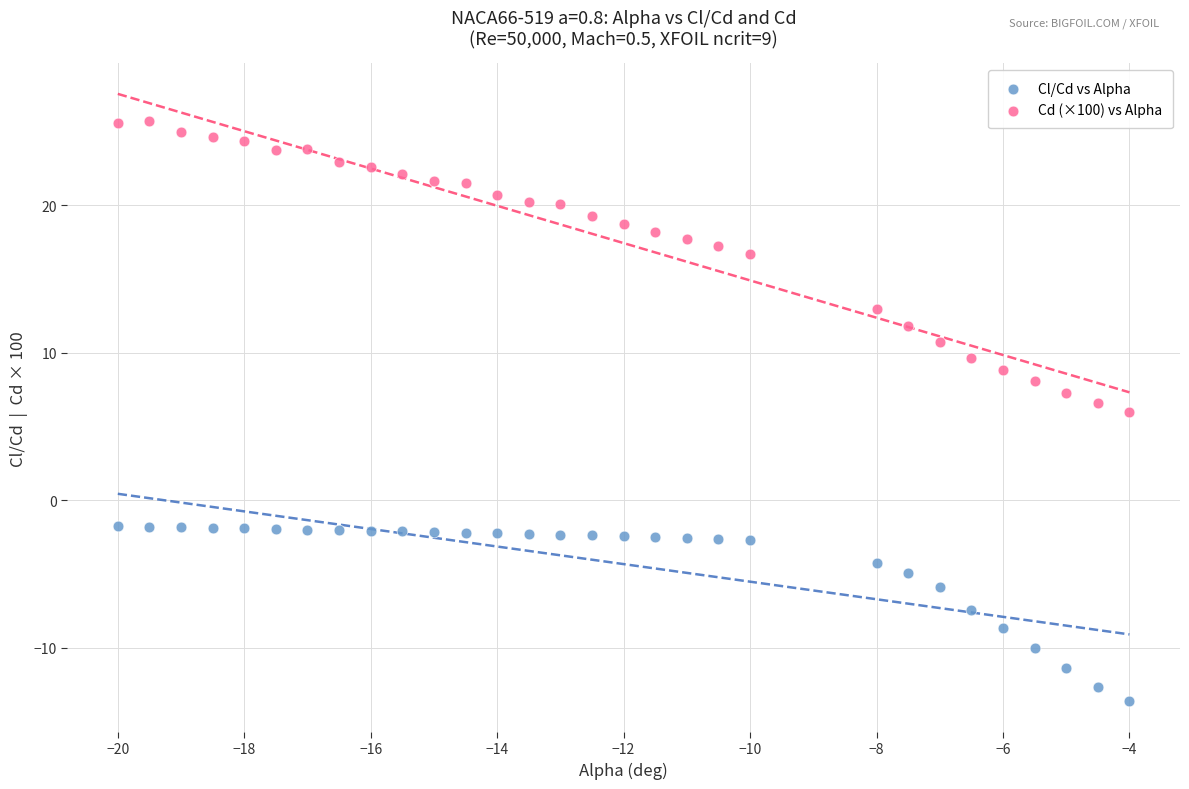

Across all data points, what is the range of Y values (max minus min)?

39.4